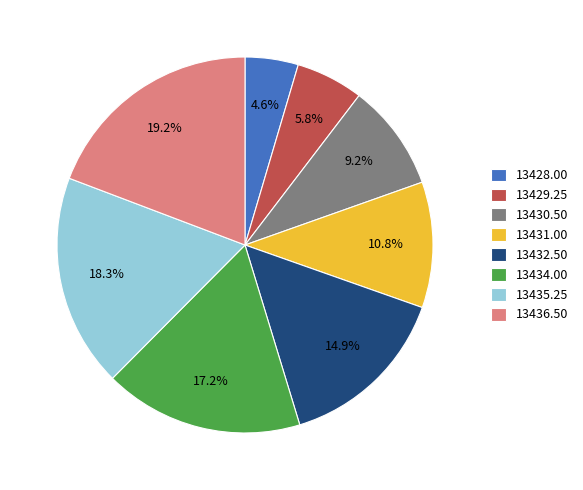

Count the number of slices in the pie.

8